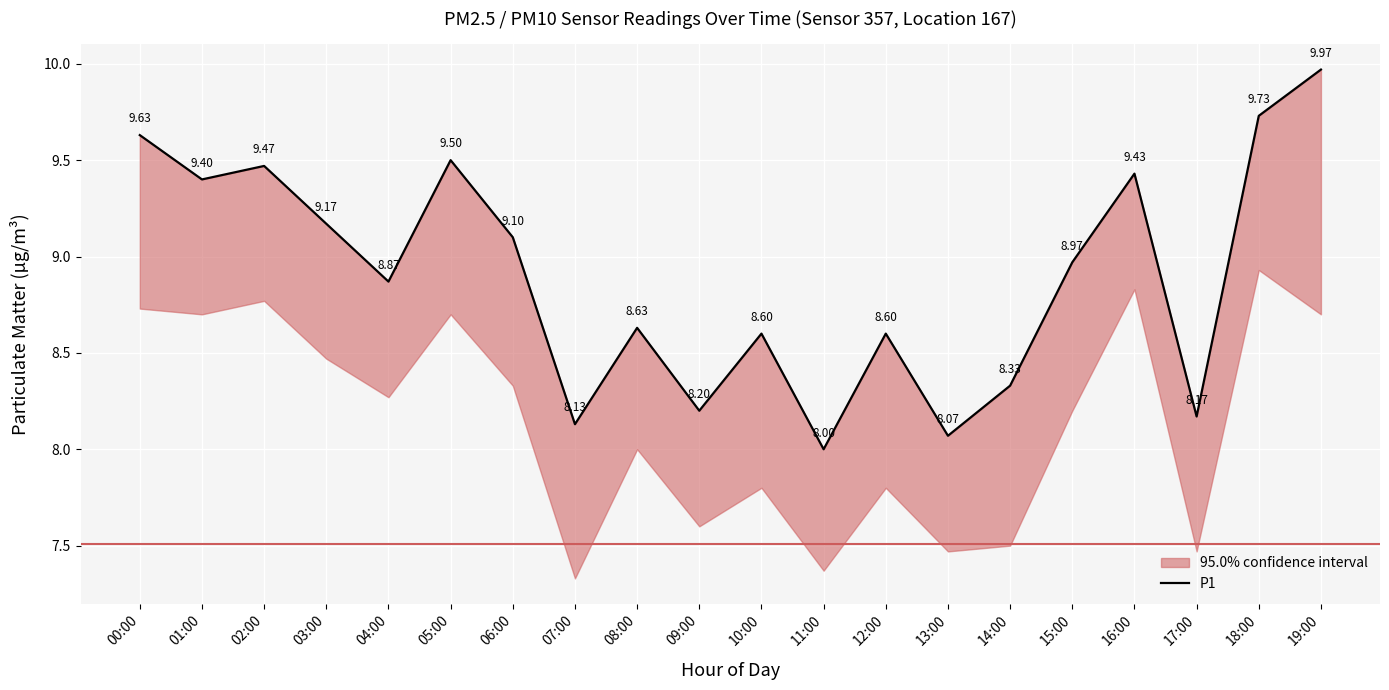

The value at 17:00 is 8.2. True or false?

True